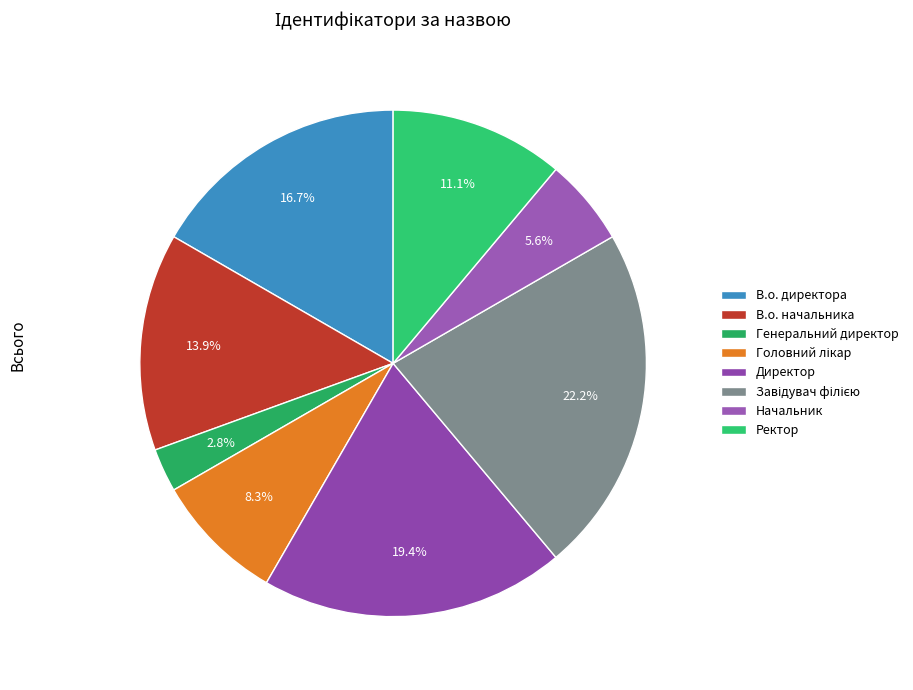

Count the number of slices in the pie.

8